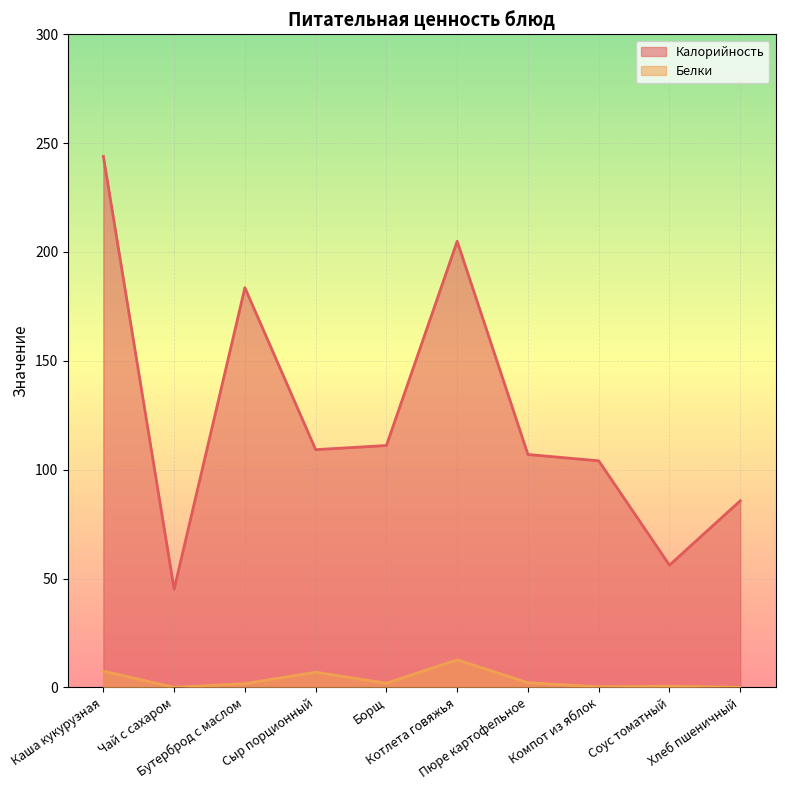

Where does the Калорийность series first go above 109?

Каша кукурузная